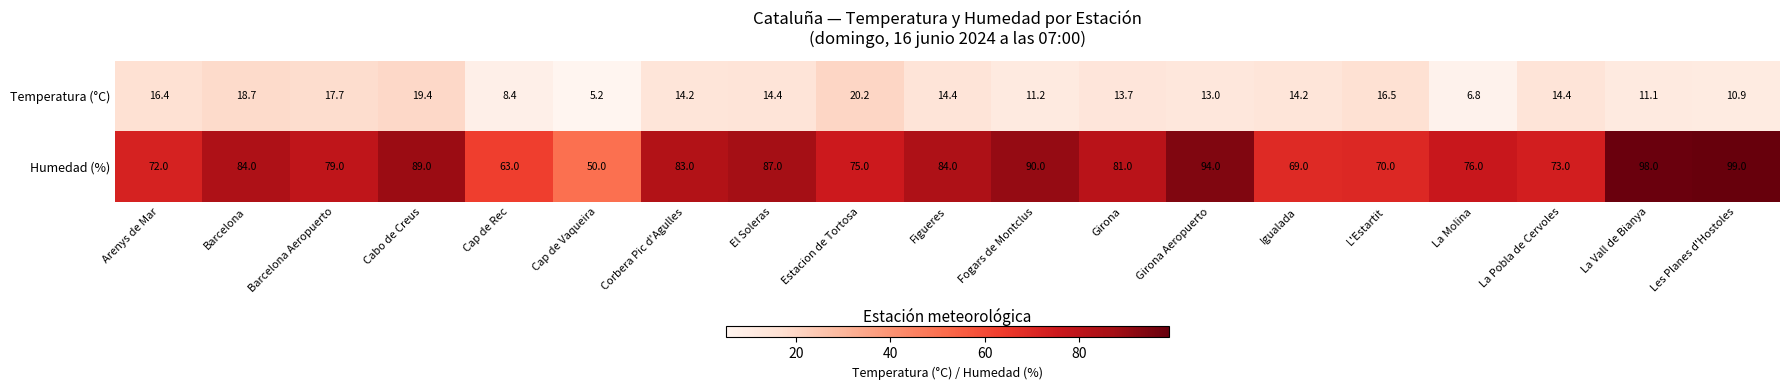

What is the sum of all Temperatura (°C) values?

260.8